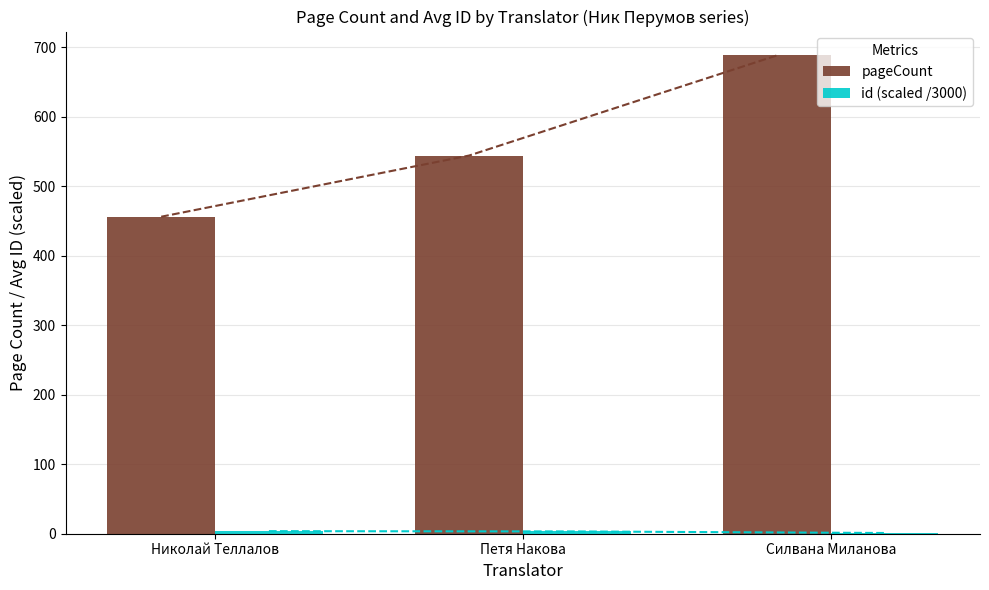

What is the sum of the id (scaled /3000) values at Николай Теллалов and Силвана Миланова?

4.7